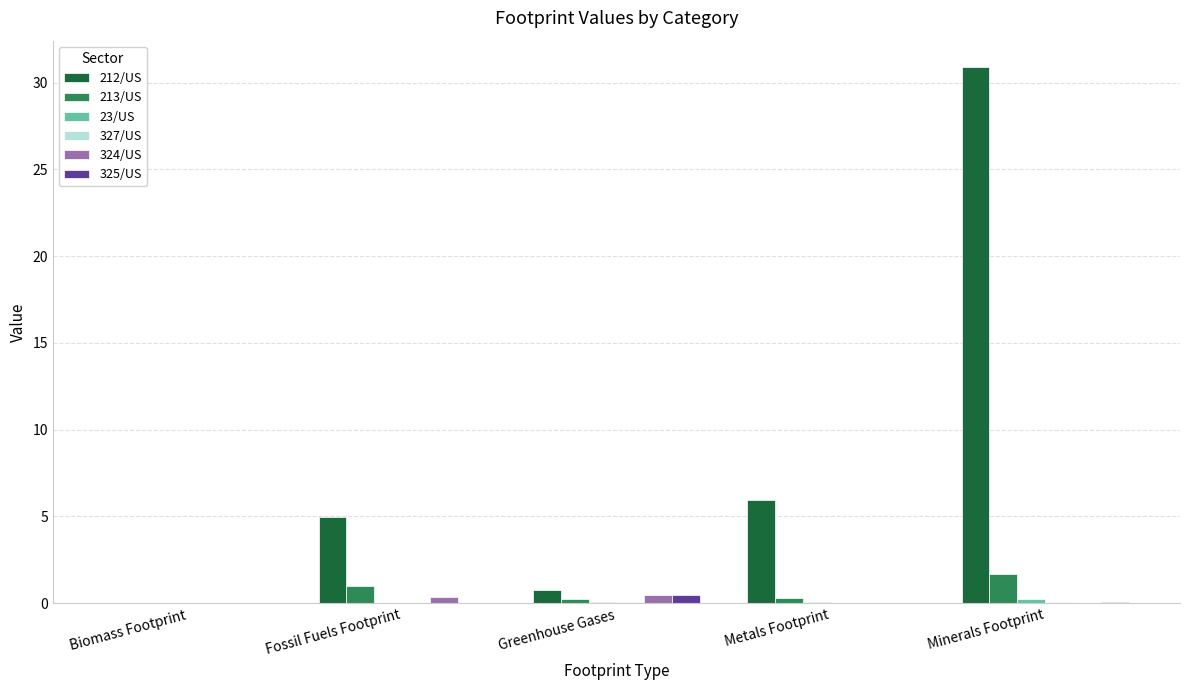

Is it true that 212/US equals 5.0 at Fossil Fuels Footprint?

True